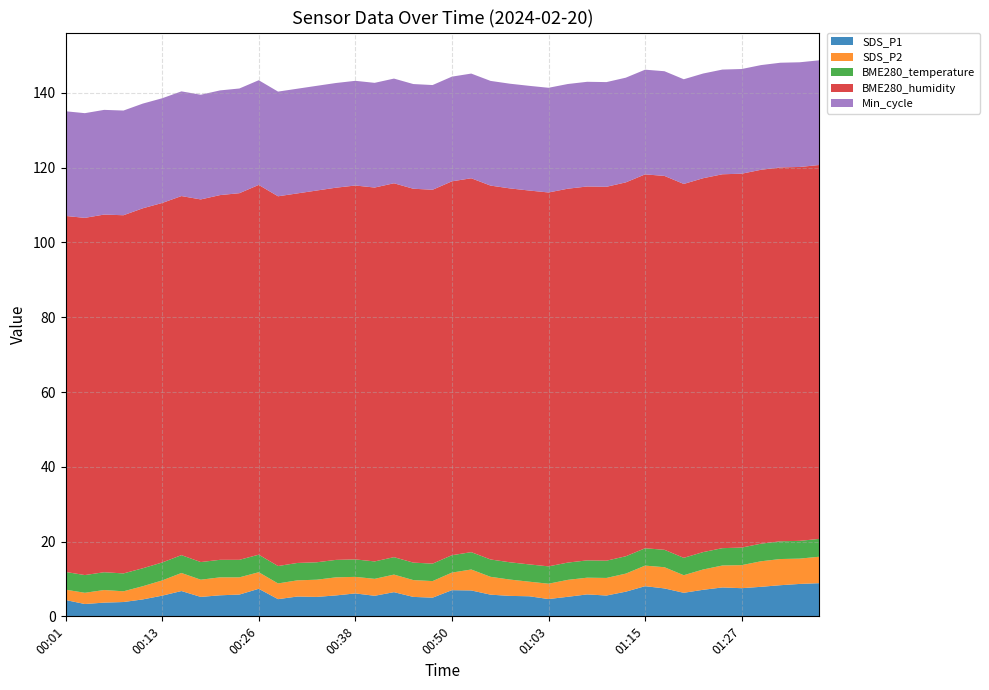

Reading left to right, transcribe all the data shown in this chart.

SDS_P1: 4.4	3.3	3.7	3.8	4.5	5.5	6.8	5.2	5.6	5.8	7.4	4.6	5.3	5.2	5.6	6.1	5.5	6.5	5.2	5.0	7.0	6.9	5.8	5.5	5.4	4.6	5.2	5.9	5.6	6.6	8.1	7.5	6.3	7.1	7.7	7.5	7.9	8.3	8.7	8.9
SDS_P2: 2.8	3.0	3.4	2.9	3.5	4.1	4.8	4.6	4.8	4.6	4.4	4.2	4.3	4.6	4.8	4.4	4.5	4.7	4.5	4.4	4.7	5.6	4.8	4.4	3.9	4.1	4.5	4.5	4.7	4.8	5.5	5.7	4.7	5.4	5.9	6.2	6.8	7.0	6.8	7.1
BME280_temperature: 4.7	4.7	4.8	4.8	4.8	4.8	4.8	4.7	4.7	4.7	4.7	4.7	4.7	4.7	4.7	4.7	4.7	4.7	4.7	4.7	4.7	4.6	4.6	4.6	4.6	4.6	4.6	4.6	4.6	4.6	4.6	4.7	4.7	4.7	4.6	4.7	4.7	4.7	4.8	4.8
BME280_humidity: 95.2	95.5	95.7	95.8	96.3	96.2	96.0	97.0	97.5	98.1	98.9	98.9	98.8	99.4	99.5	100.0	100.0	100.0	100.0	100.0	100.0	100.0	100.0	100.0	100.0	100.0	100.0	100.0	100.0	100.0	100.0	100.0	100.0	100.0	100.0	100.0	100.0	100.0	100.0	100.0
Min_cycle: 28.0	28.0	28.0	28.0	28.0	28.0	28.0	28.0	28.0	28.0	28.0	28.0	28.0	28.0	28.0	28.0	28.0	28.0	28.0	28.0	28.0	28.0	28.0	28.0	28.0	28.0	28.0	28.0	28.0	28.0	28.0	28.0	28.0	28.0	28.0	28.0	28.0	28.0	28.0	28.0